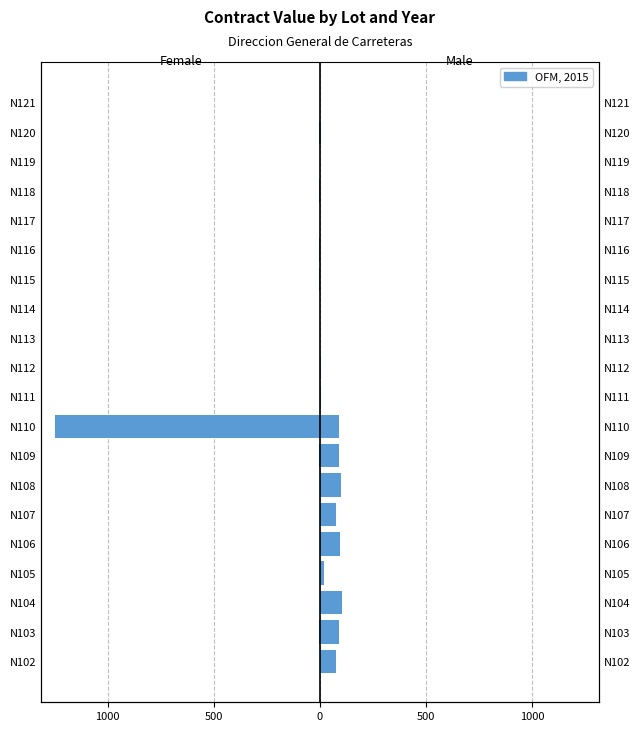

Is the value of Female at N103 greater than the value of Male at N112?

No